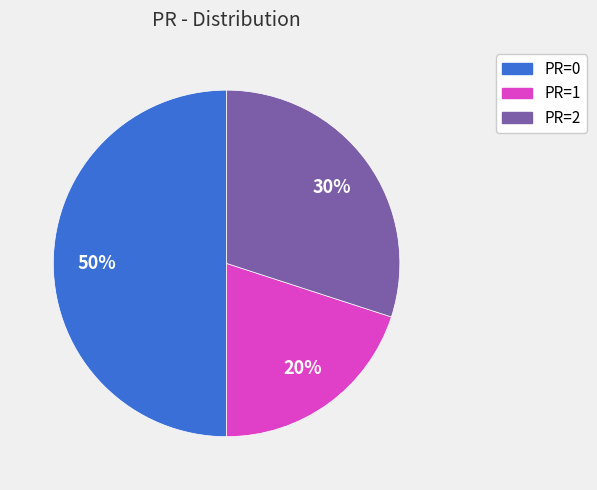

Rank the categories by value from highest to lowest.

PR=0, PR=2, PR=1